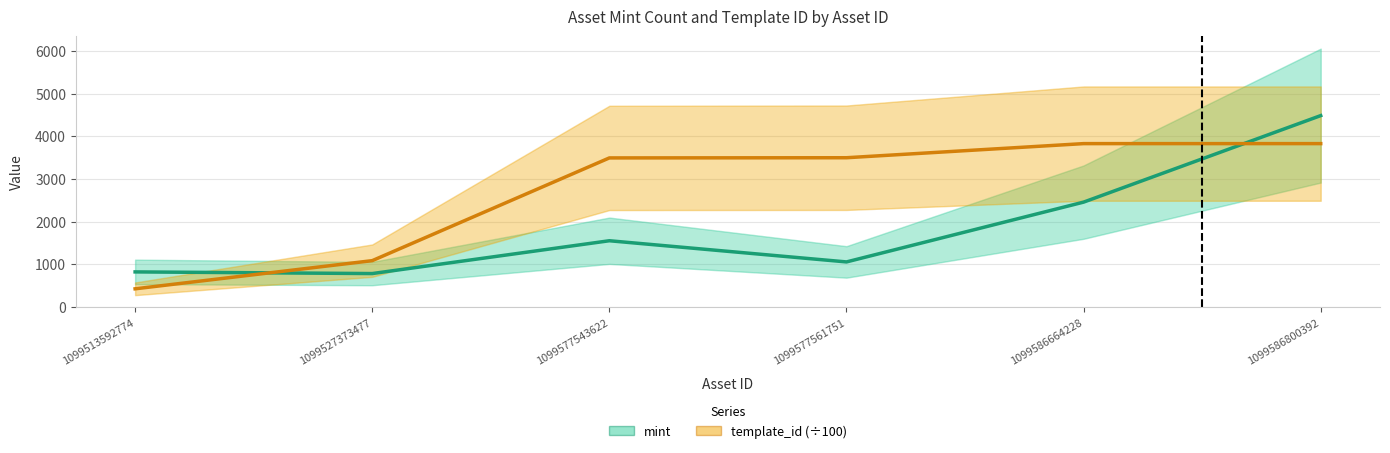

How many times do mint and template_id (÷100) cross each other?

2